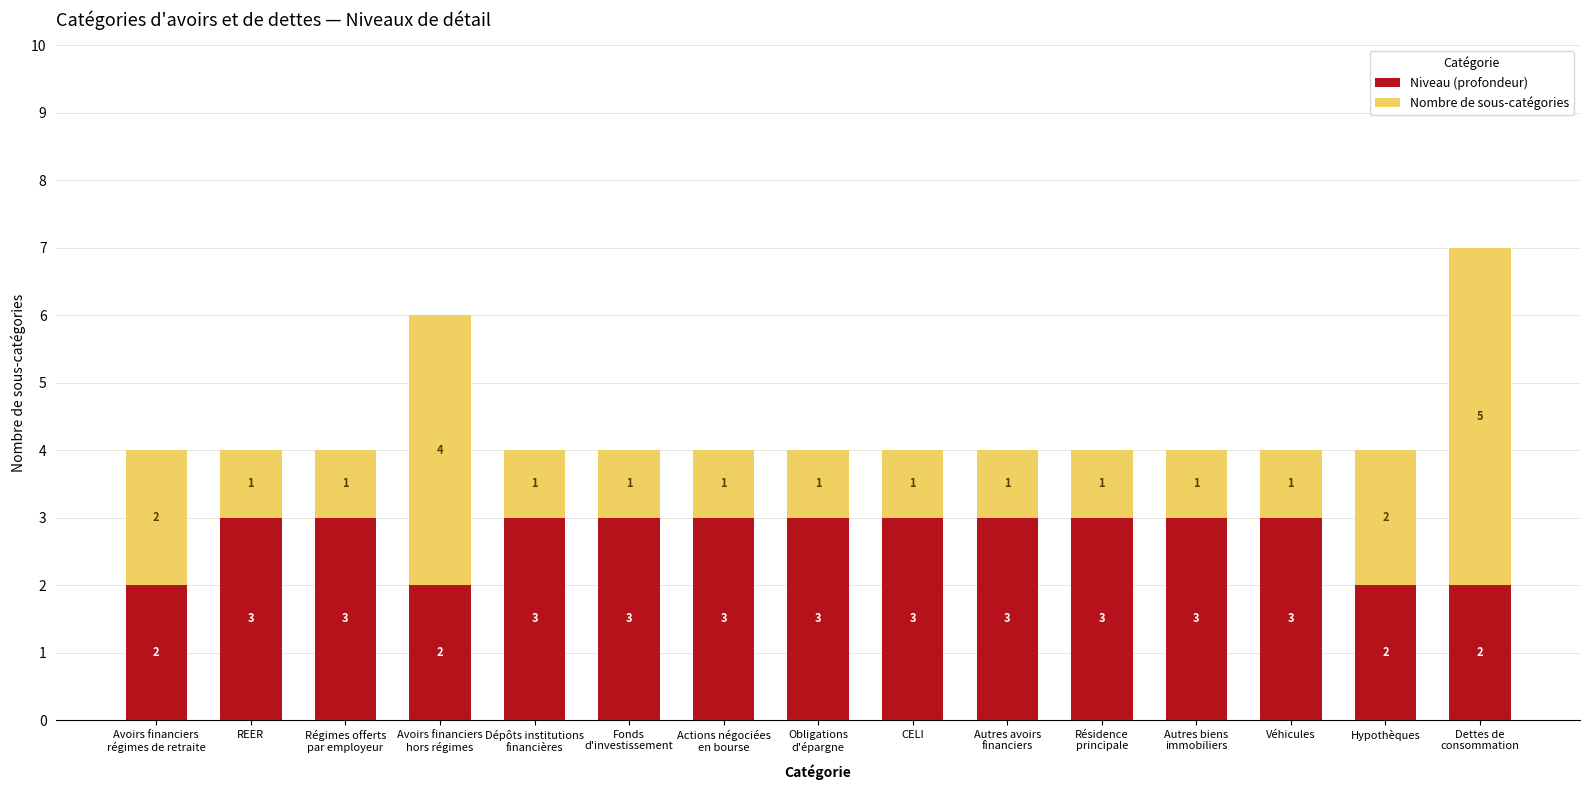

What is the maximum value for Niveau (profondeur)?

3